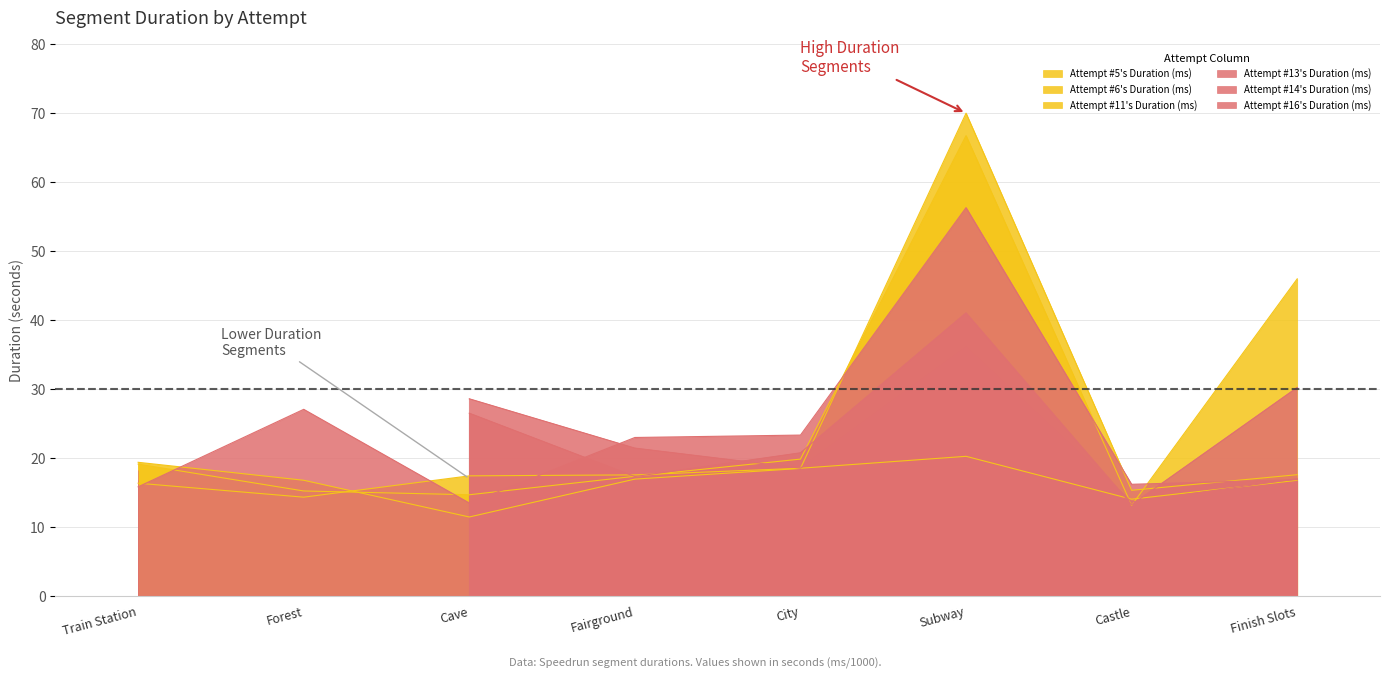

True or false: Attempt #16's Duration (ms) has a value of 3.3 at Cave.

False